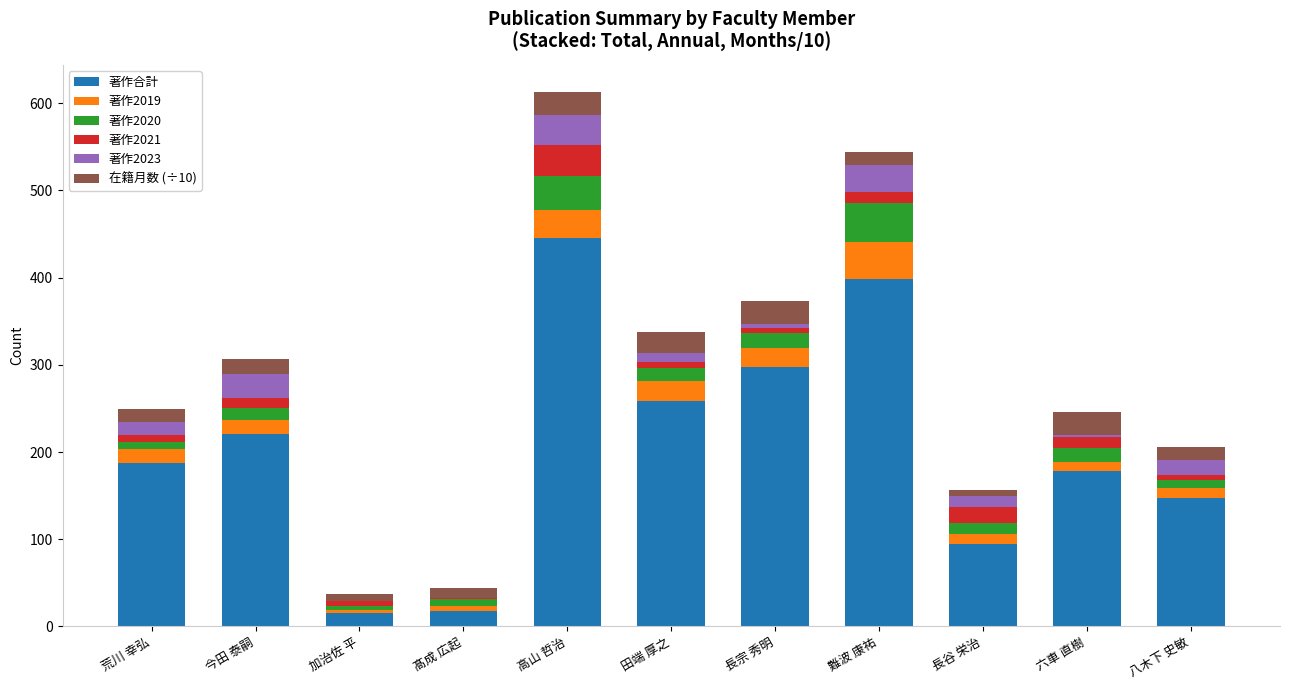

Is it true that 著作合計 equals 94.0 at 長谷 栄治?

True